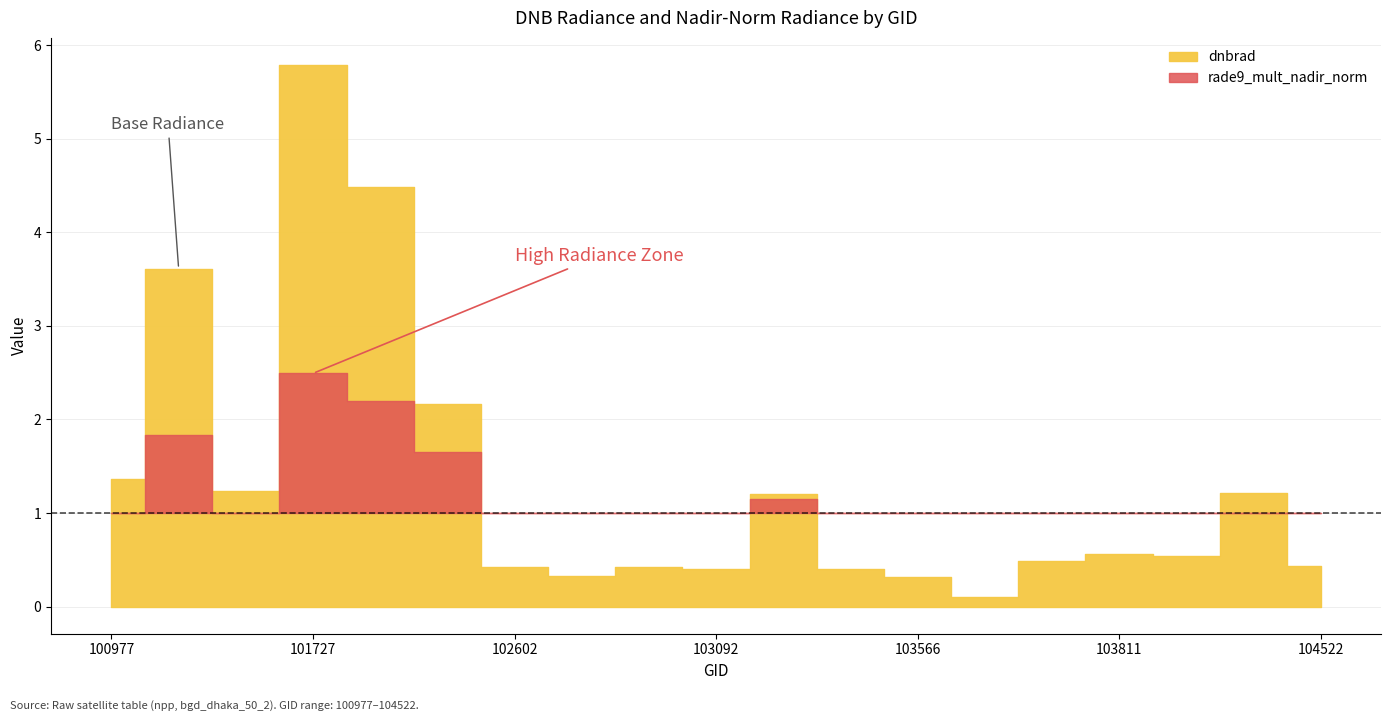

True or false: dnbrad and rade9_mult_nadir_norm cross at least once.

False